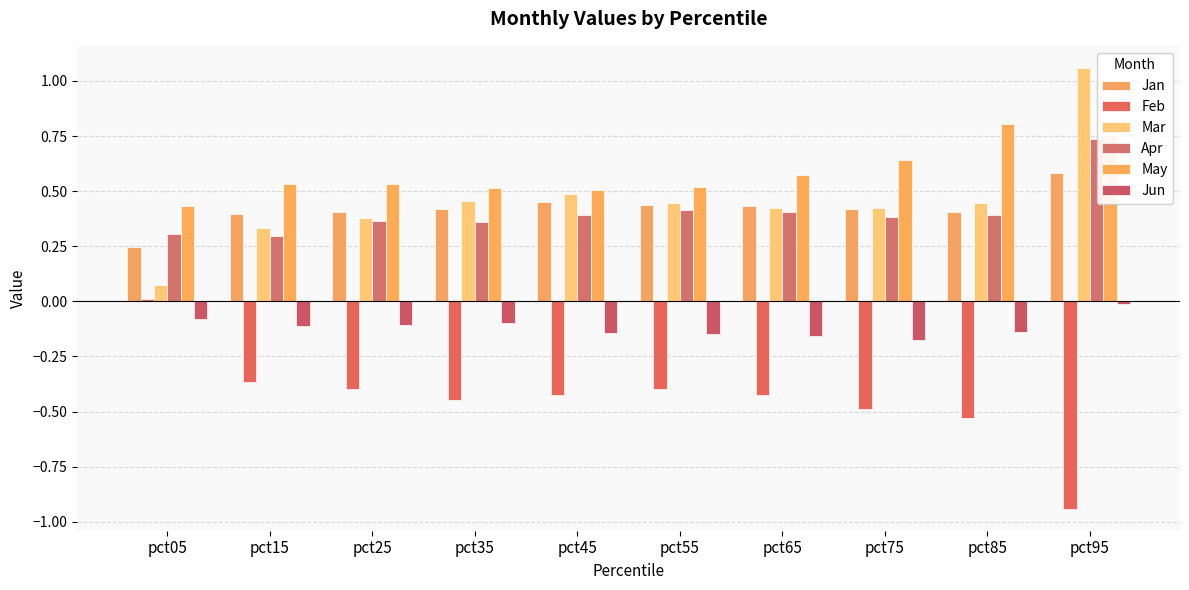

List the labels in order of Jun value, largest first.

pct95, pct05, pct35, pct25, pct15, pct85, pct45, pct55, pct65, pct75